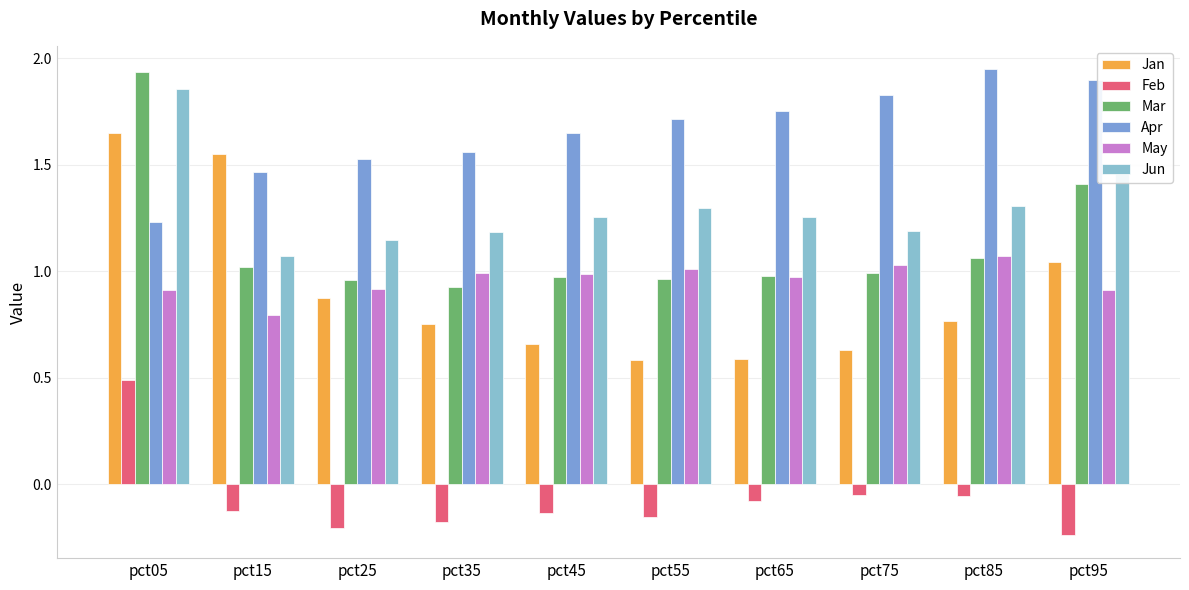

What is the average value of the Jun series?

1.3